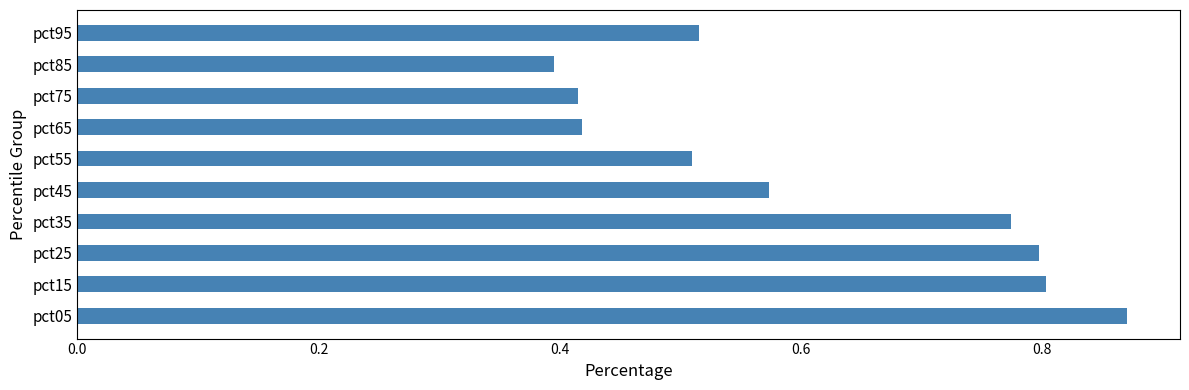

Are the bars horizontal?

Yes